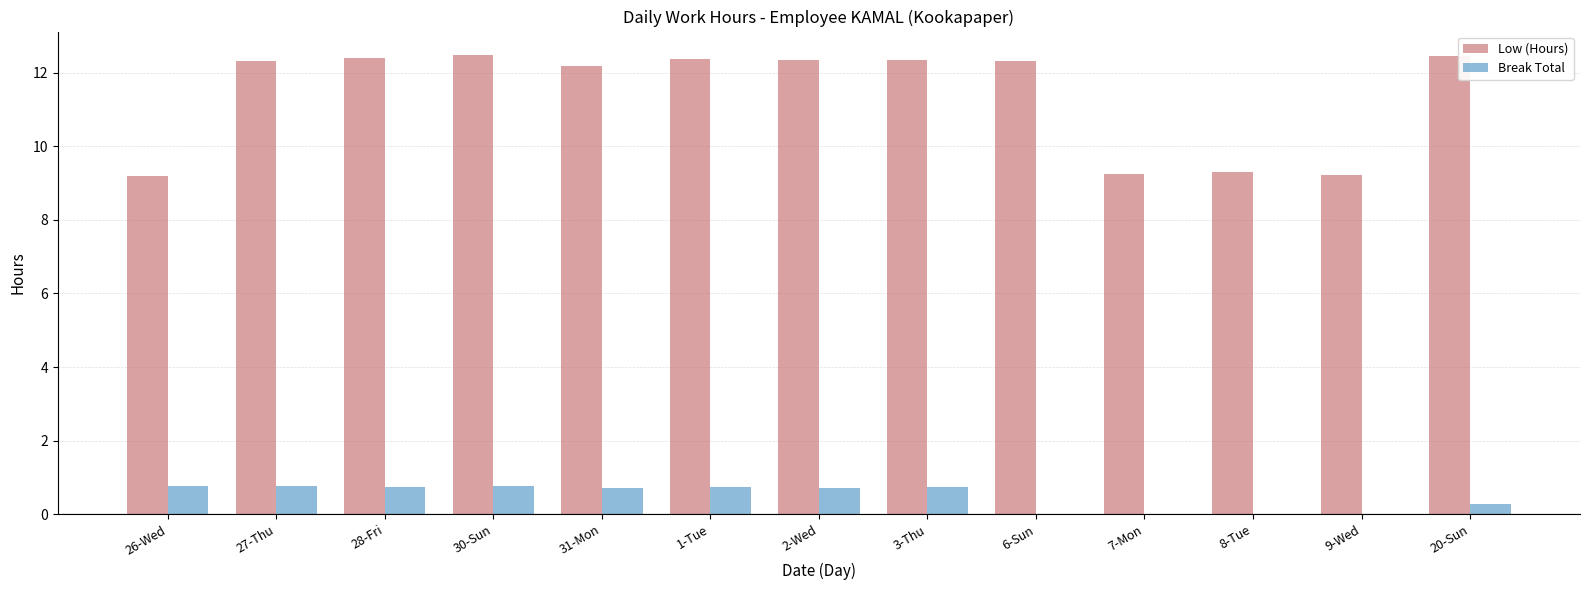

Is it true that Low (Hours) equals 12.2 at 31-Mon?

True